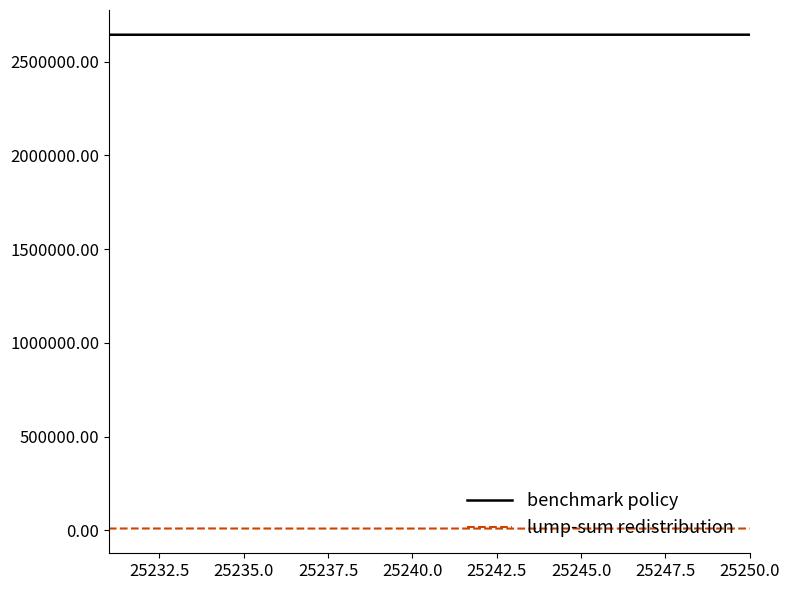

Rank the series by their maximum value, from highest to lowest.

benchmark policy, lump-sum redistribution